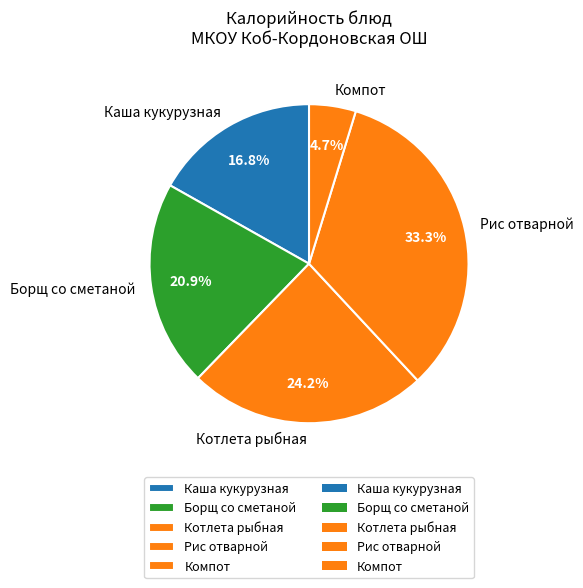

Does Борщ со сметаной represent more than half of the total?

No